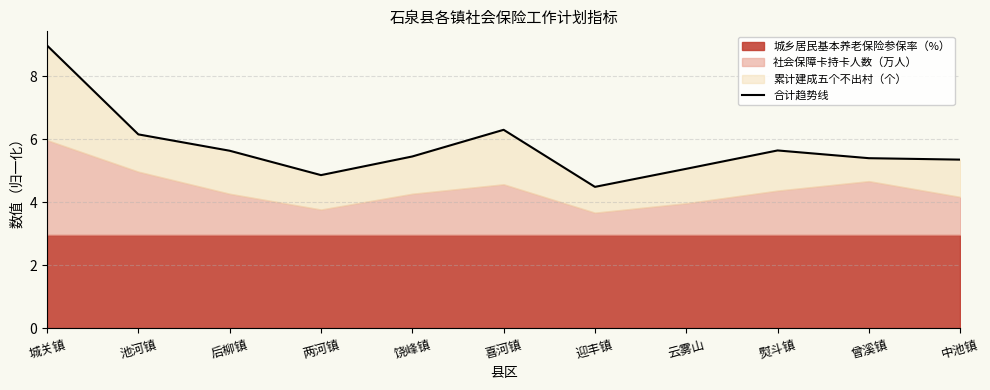

How many lines are shown in the chart?

1